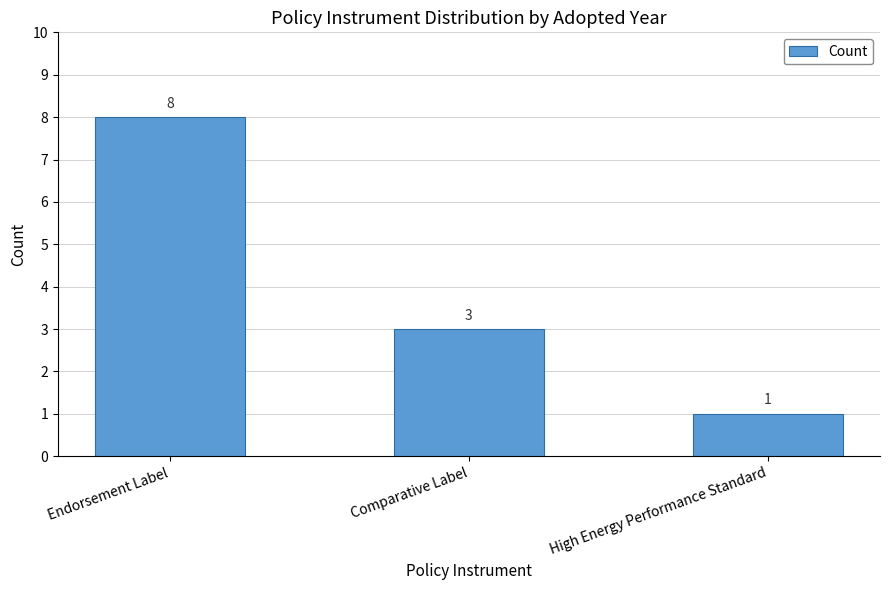

Approximately how many times larger is the value at Comparative Label compared to Endorsement Label?

0.4